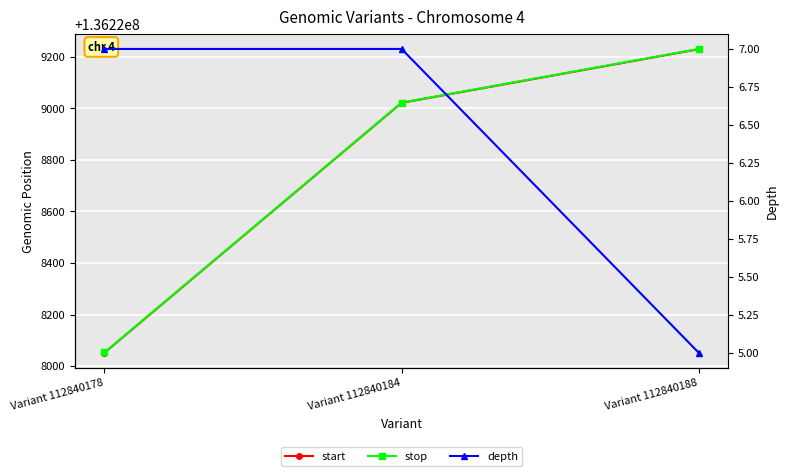

How many lines are shown in the chart?

3